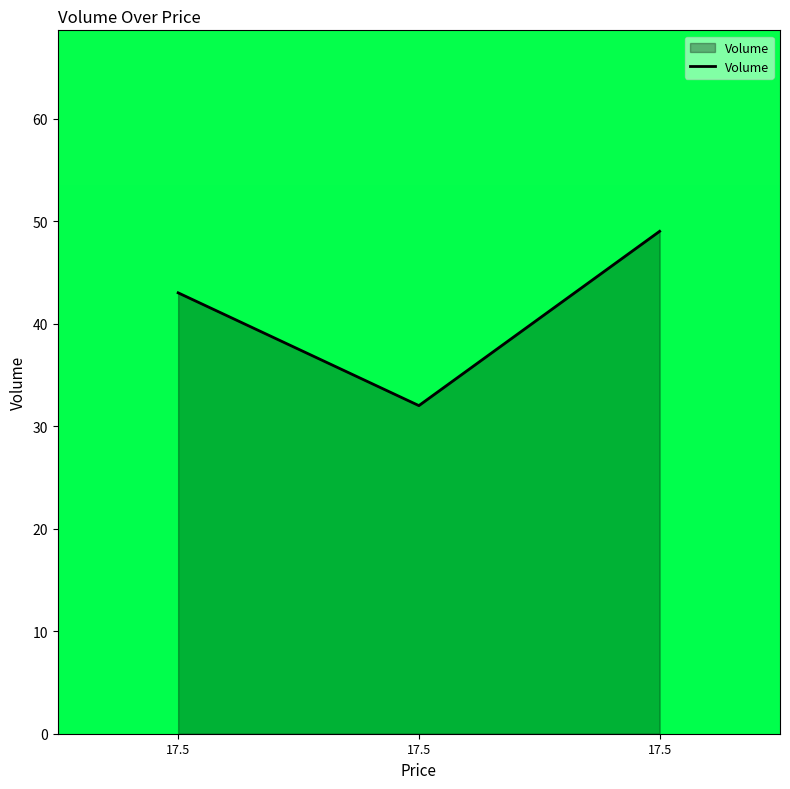

Does the chart display data point markers on the line(s)?

No